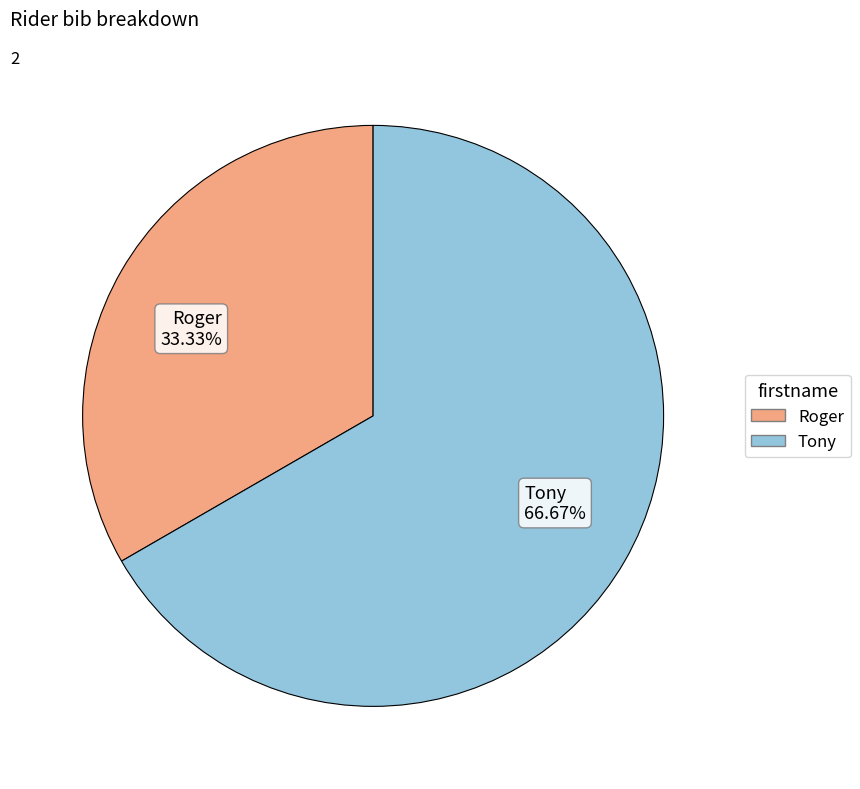

Which has a higher value, Roger or Tony?

Tony